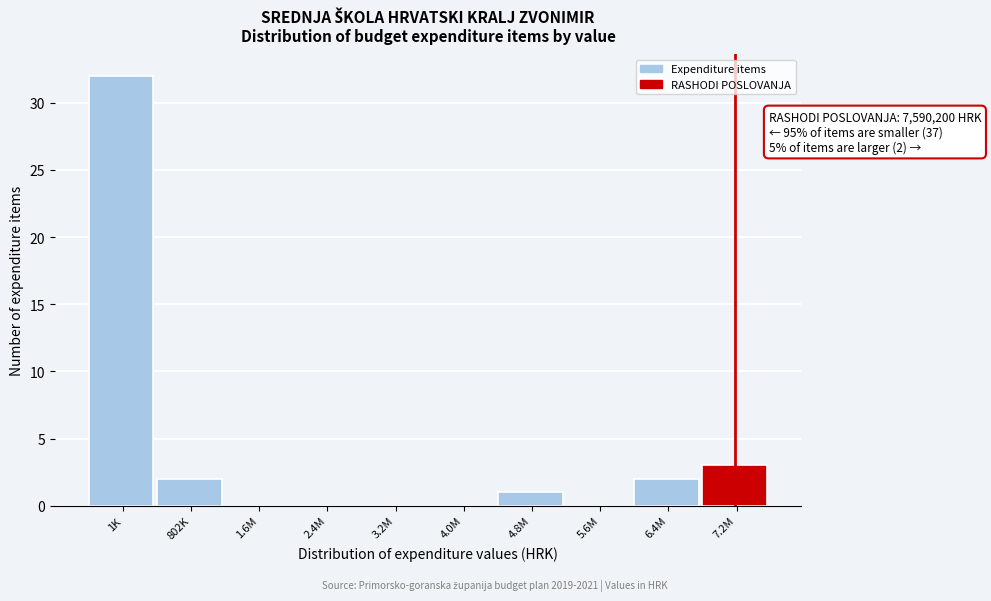

Reading right to left, extract all data points from this chart.

7.2M=3	6.4M=2	5.6M=0	4.8M=1	4.0M=0	3.2M=0	2.4M=0	1.6M=0	802K=2	1K=32